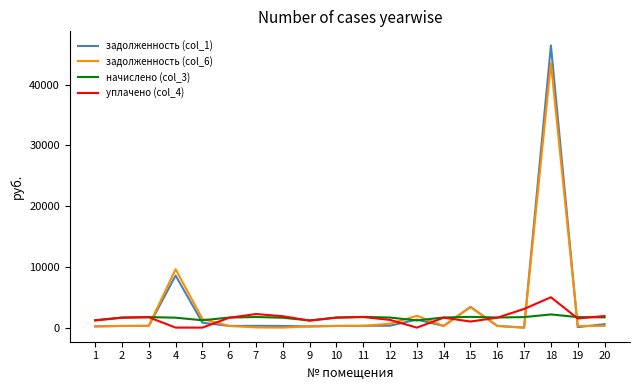

The уплачено (col_4) series shows 2893.8 at 18. True or false?

False